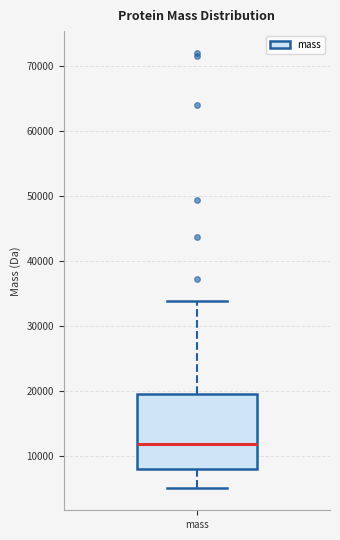

Where does the lower whisker of the box for mass end on the y-axis? The values are not printed on the chart, so give them approximately, as read against the axis.

5000